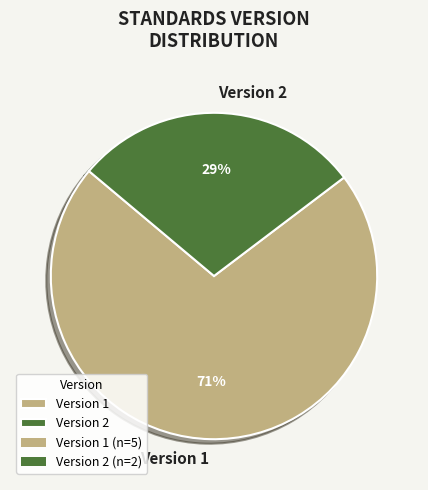

Which has a higher value, Version 1 or Version 2?

Version 1